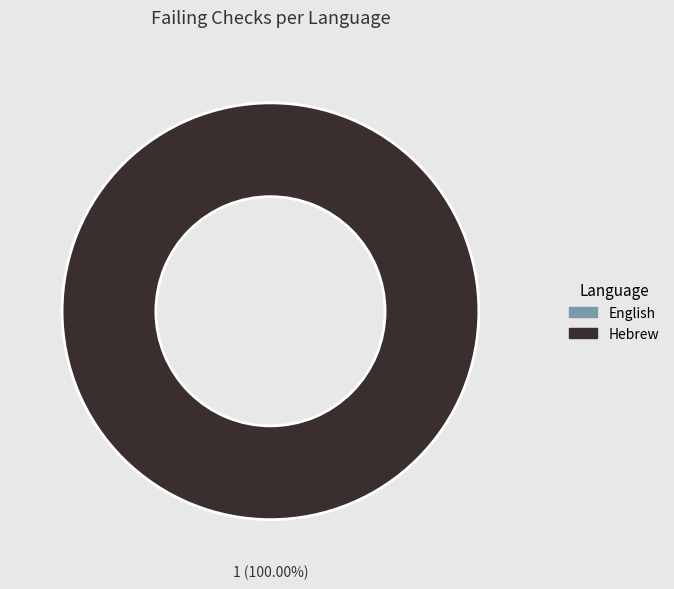

Count the number of slices in the pie.

2